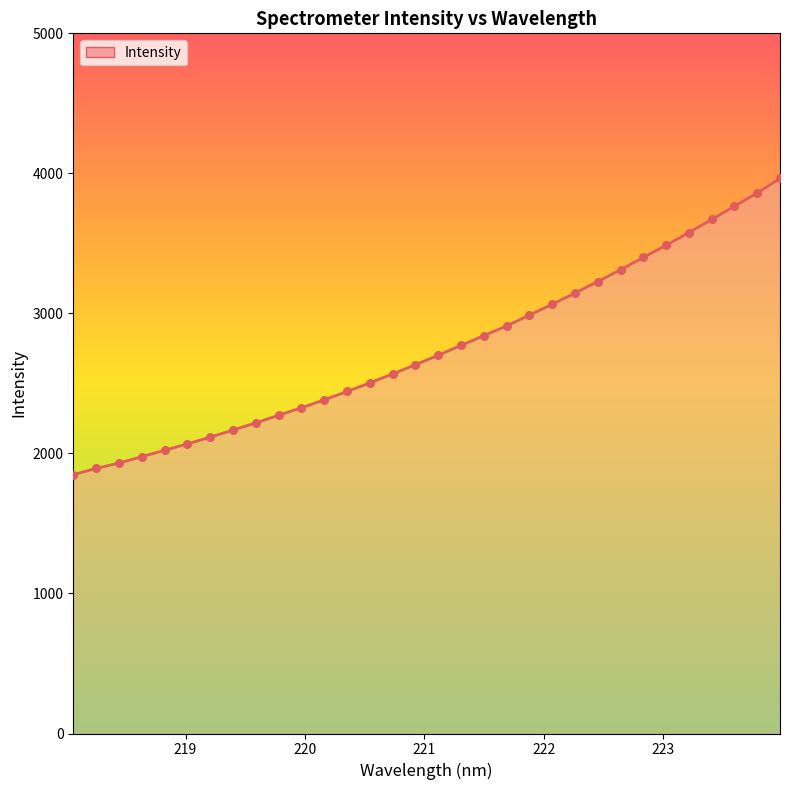

What is the maximum value shown in the chart?

3963.9